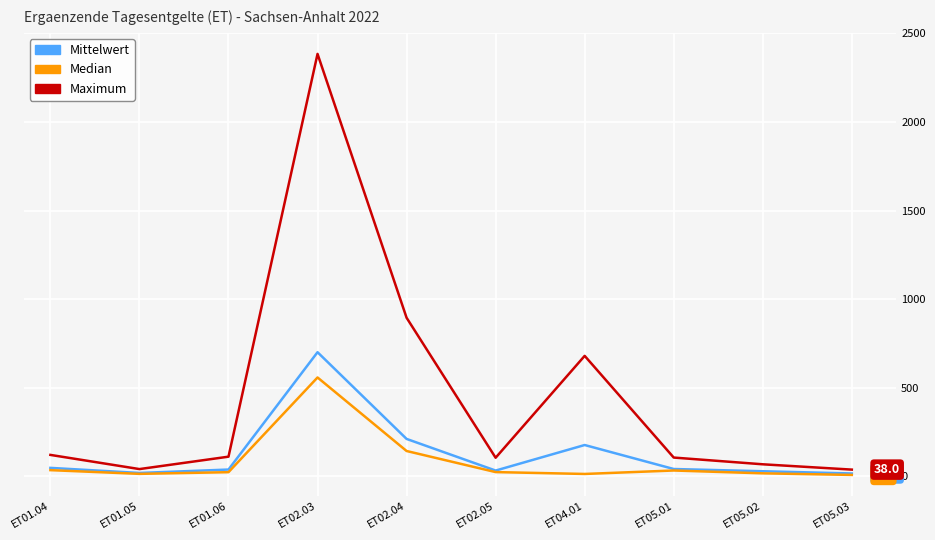

What is the sum of the Mittelwert values at ET01.04 and ET05.02?

76.6